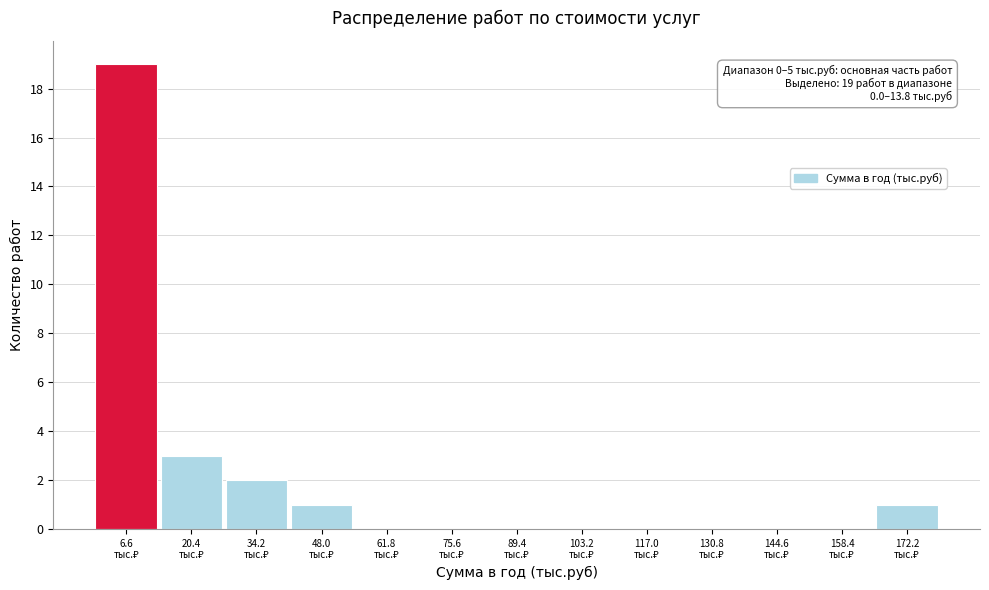

Over which range of the x-axis is the bar tallest?

0 to 14